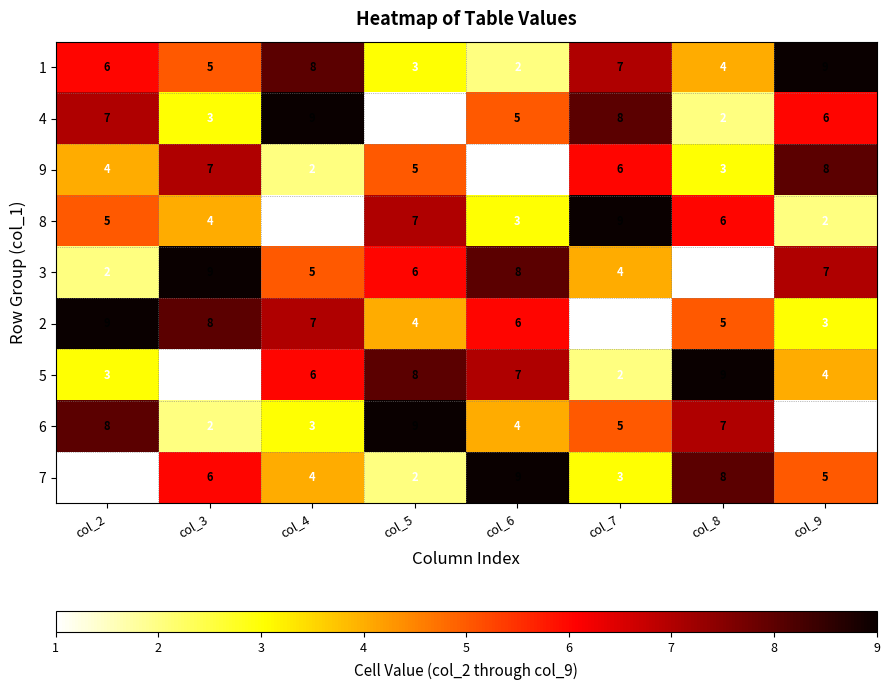

Which series has the largest total across all categories?

1